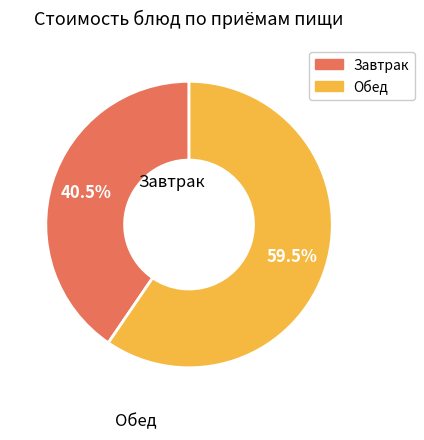

Is there any slice that represents more than half of the pie?

Yes